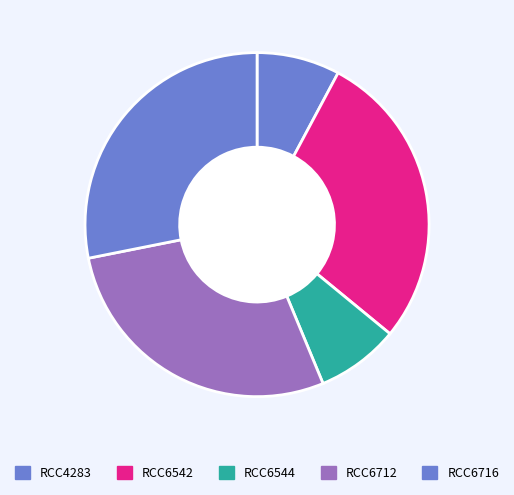

True or false: RCC4283 accounts for 1% of the total.

False